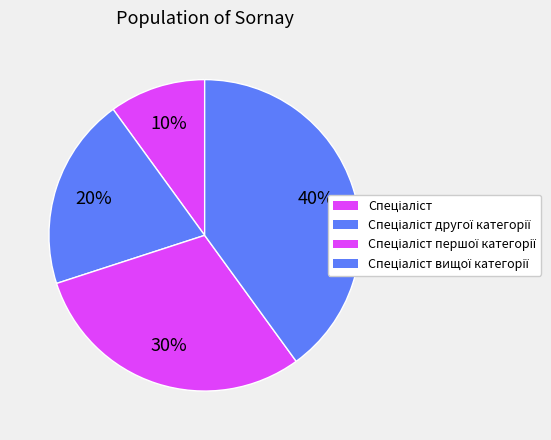

Rank the categories by value from lowest to highest.

Спеціаліст, Спеціаліст другої категорії, Спеціаліст першої категорії, Спеціаліст вищої категорії